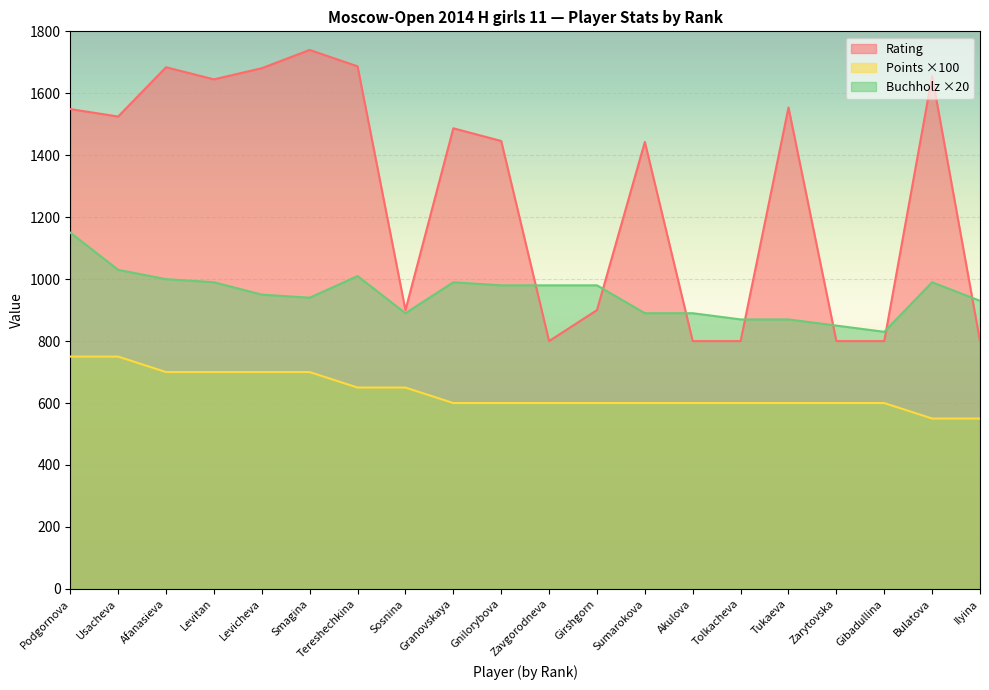

How many interior local valleys does the Buchholz series have?

3